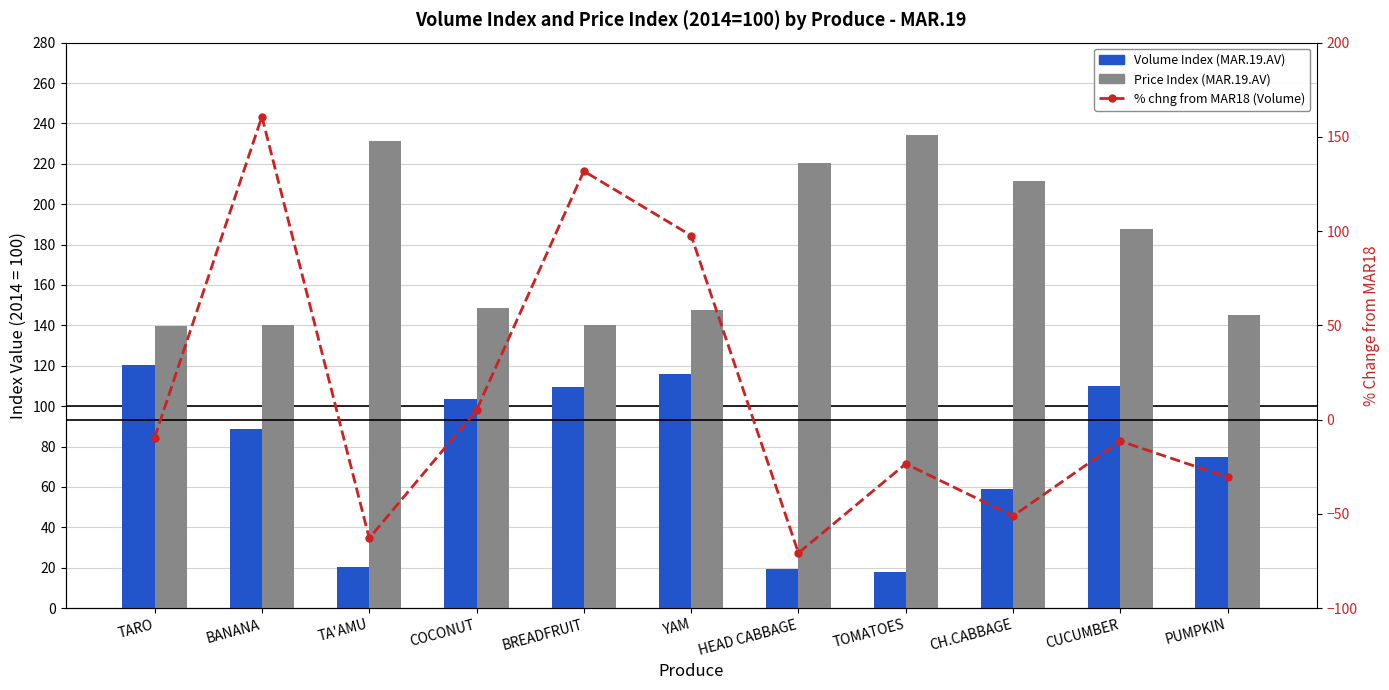

Reading left to right, extract all data points from this chart.

Volume Index (MAR.19.AV): TARO=120.5	BANANA=88.8	TA'AMU=20.2	COCONUT=103.6	BREADFRUIT=109.7	YAM=115.8	HEAD CABBAGE=19.5	TOMATOES=17.9	CH.CABBAGE=58.9	CUCUMBER=109.9	PUMPKIN=75.0
Price Index (MAR.19.AV): TARO=139.6	BANANA=140.1	TA'AMU=231.3	COCONUT=148.4	BREADFRUIT=140.2	YAM=147.6	HEAD CABBAGE=220.2	TOMATOES=234.4	CH.CABBAGE=211.4	CUCUMBER=187.9	PUMPKIN=145.2
% chng from MAR18 (Volume): TARO=-9.6	BANANA=160.7	TA'AMU=-62.9	COCONUT=5.0	BREADFRUIT=131.8	YAM=97.6	HEAD CABBAGE=-70.8	TOMATOES=-23.4	CH.CABBAGE=-51.1	CUCUMBER=-11.4	PUMPKIN=-30.6